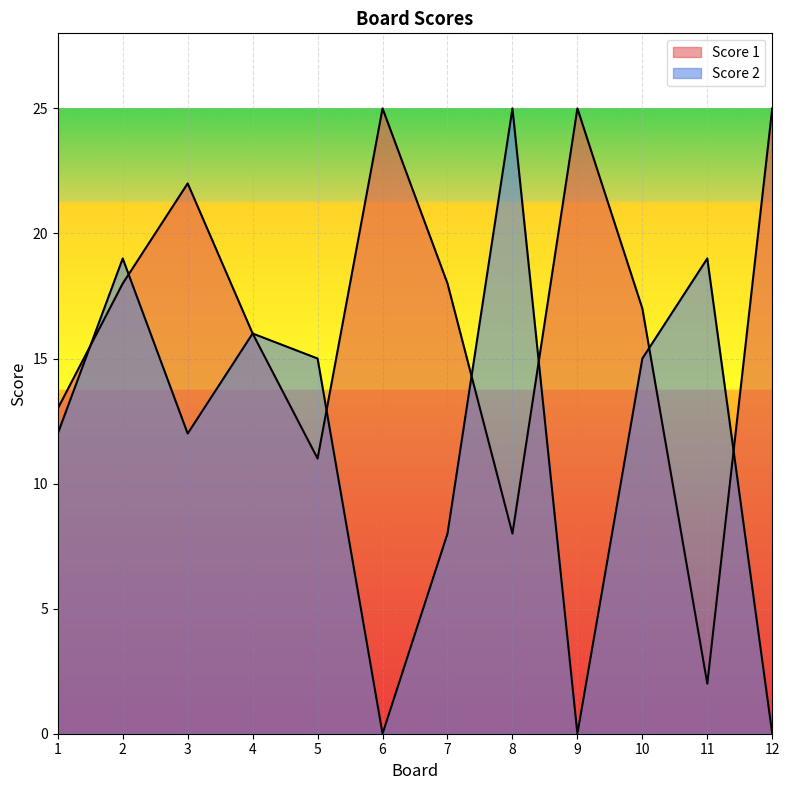

Where is the first local maximum for Score 1?

3